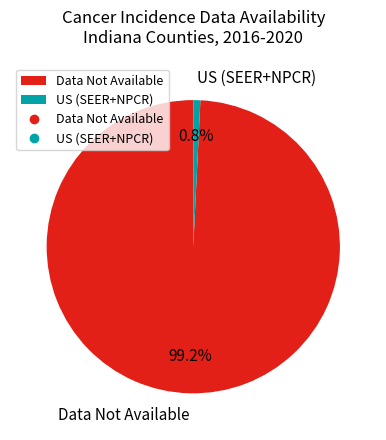

What is the smallest slice in the pie chart?

US (SEER+NPCR)